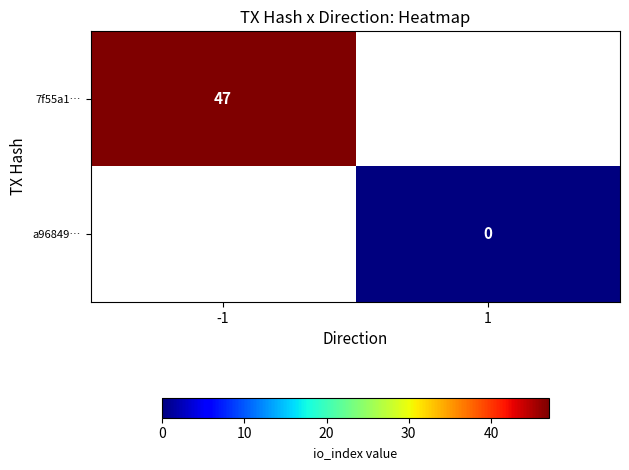

Is it true that 7f55a1… equals 15 at -1?

False